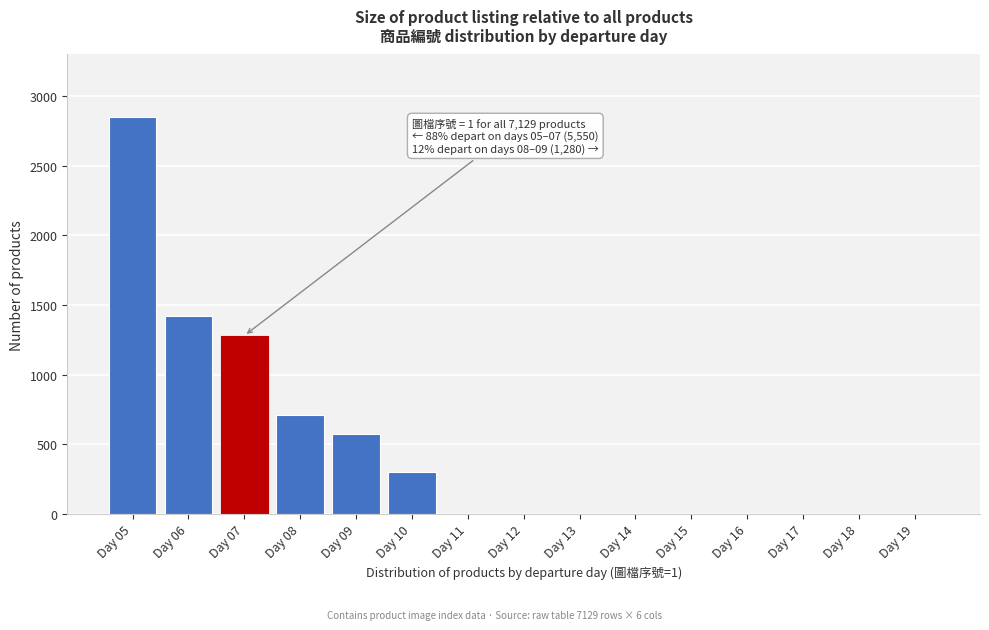

Reading right to left, transcribe all the data shown in this chart.

Day 19=0	Day 18=0	Day 17=0	Day 16=0	Day 15=0	Day 14=0	Day 13=0	Day 12=0	Day 11=0	Day 10=299	Day 09=570	Day 08=710	Day 07=1280	Day 06=1420	Day 05=2850